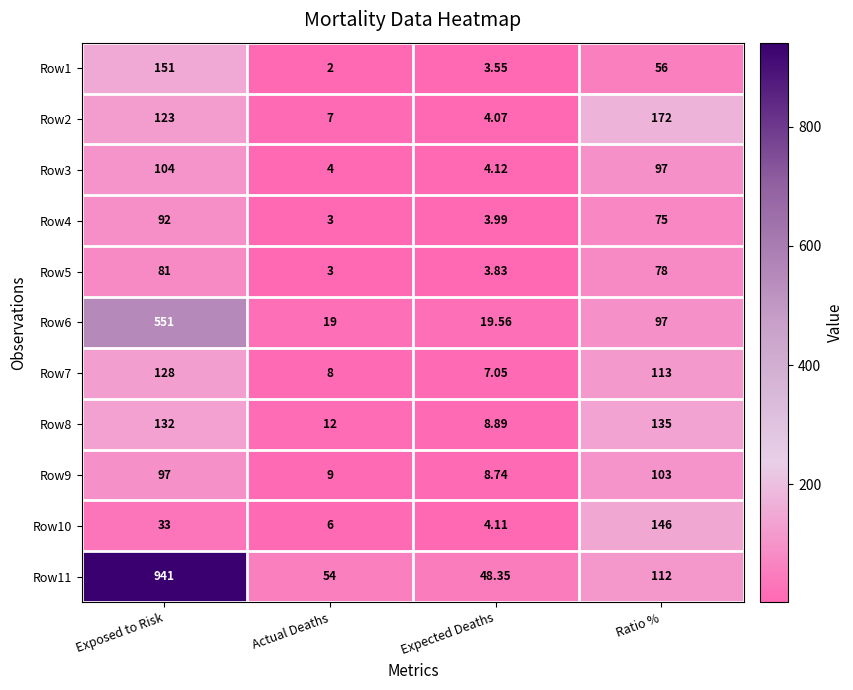

Which series has the largest total across all categories?

Row11